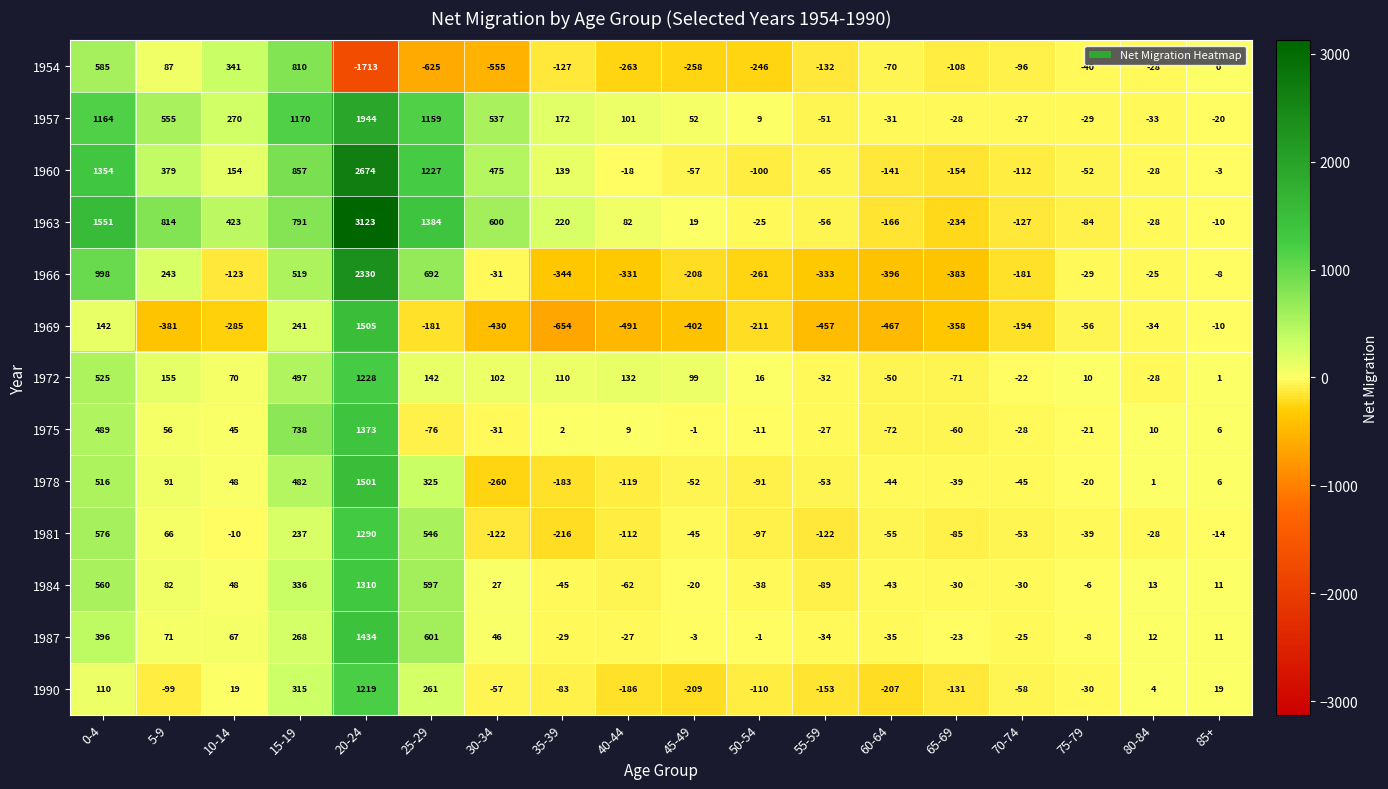

What is the difference between the highest and lowest values at 30-34?

1155